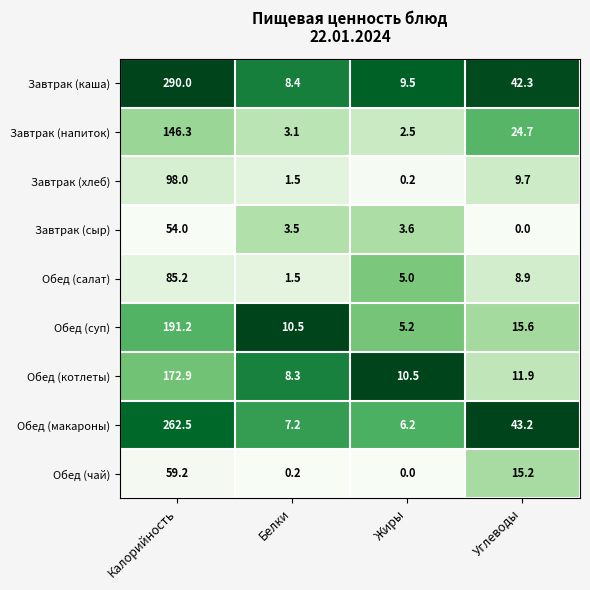

What is the difference between the maximum and second lowest values in the Обед (салат) series?

80.2